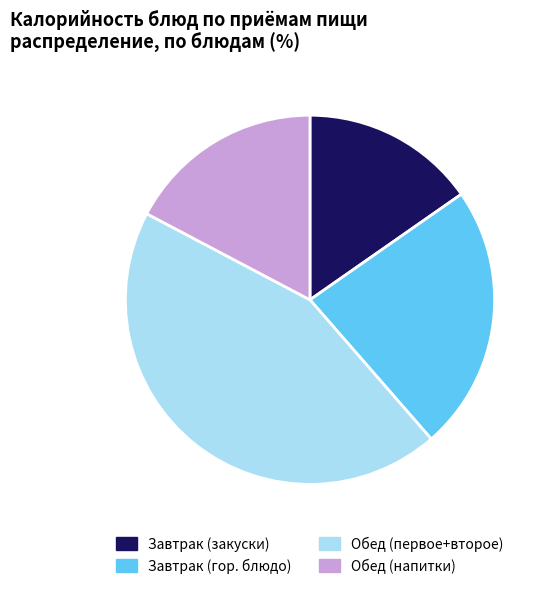

Is there a majority slice in this chart?

No